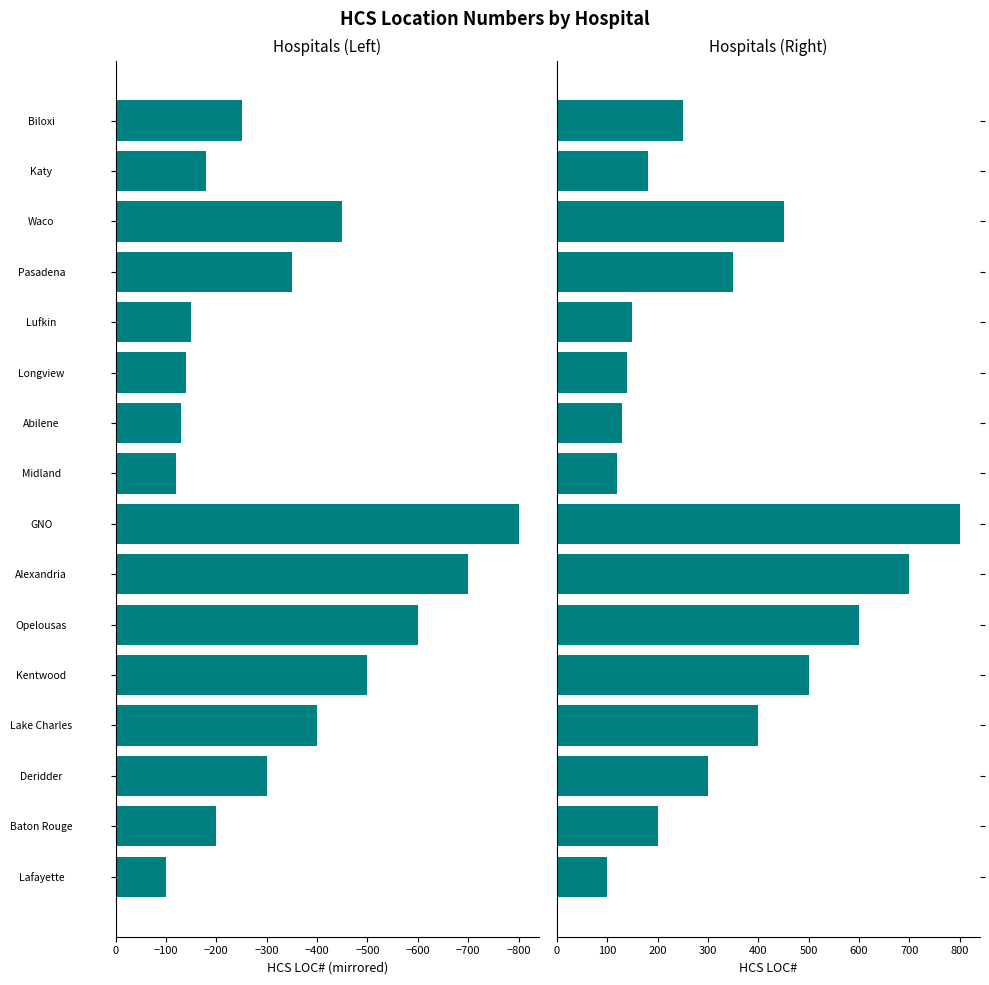

Count the number of values greater than 300.

7